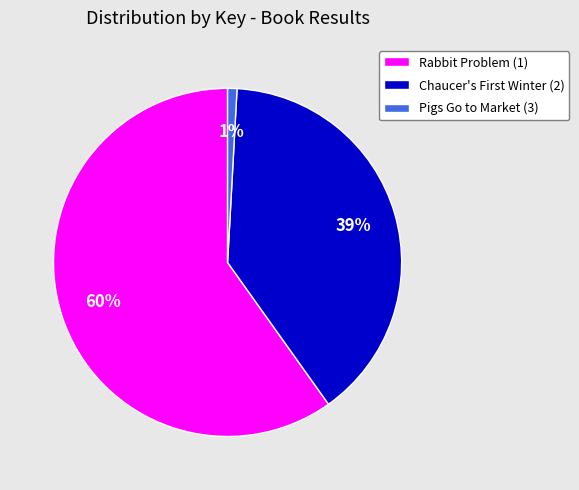

To the nearest percent, what is the average slice percentage?

33%